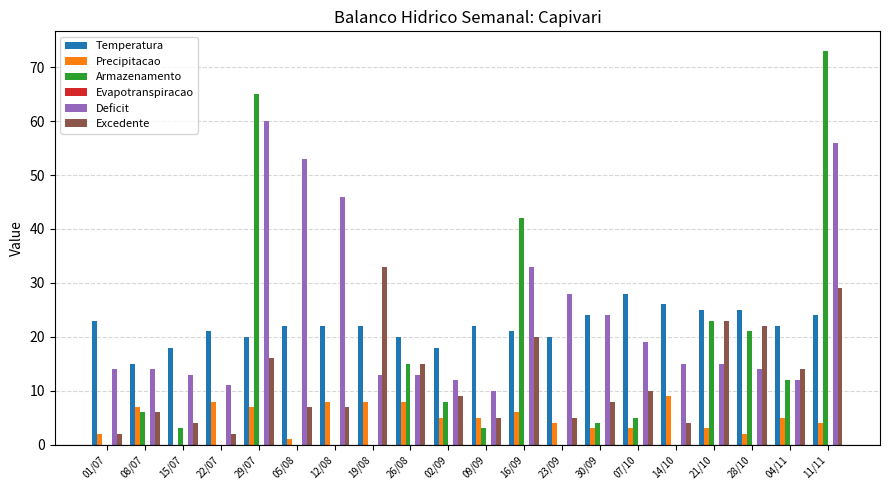

Is the value of Temperatura at 22/07 greater than the value of Excedente at 19/08?

No